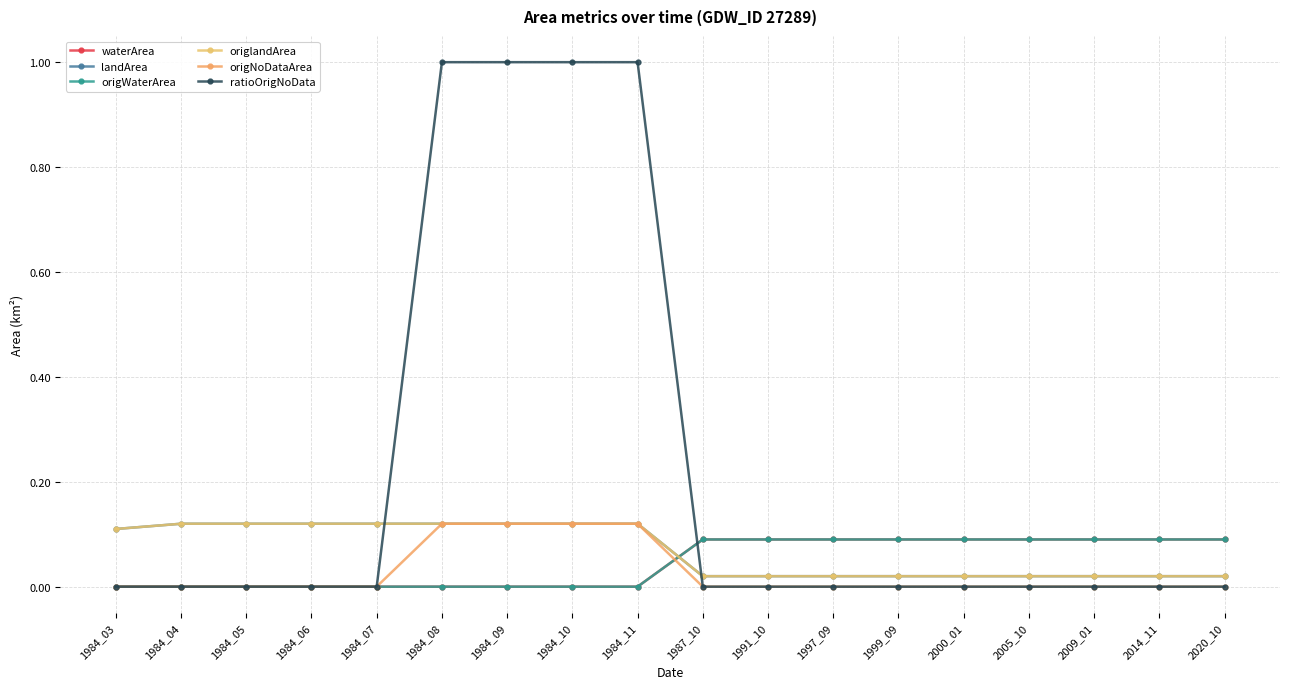

Does the chart have visible grid lines?

Yes